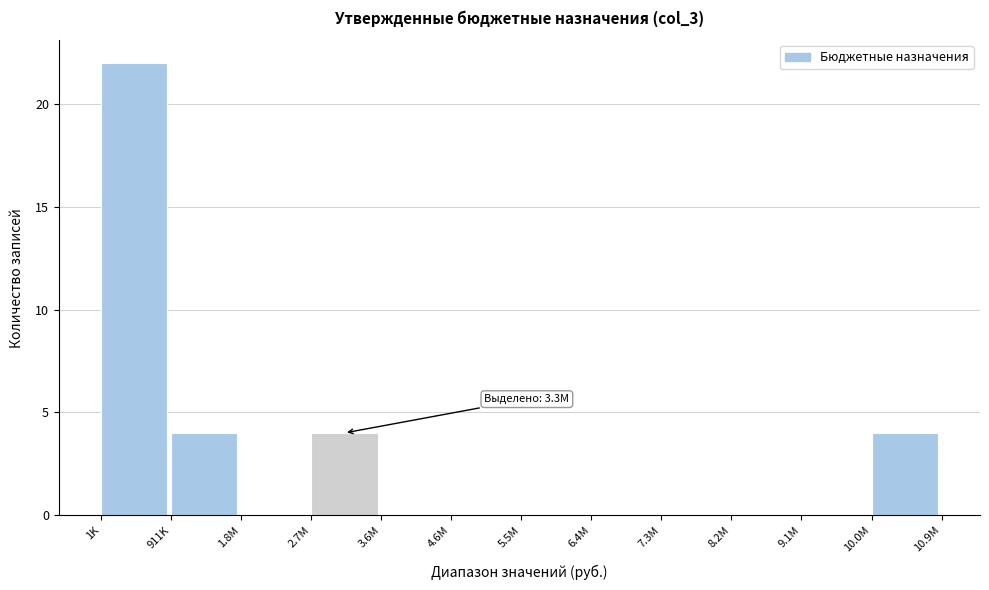

Reading left to right, what are all the values shown in this chart?

1K=22	911K=4	1.8M=0	2.7M=4	3.6M=0	4.6M=0	5.5M=0	6.4M=0	7.3M=0	8.2M=0	9.1M=0	10.0M=4